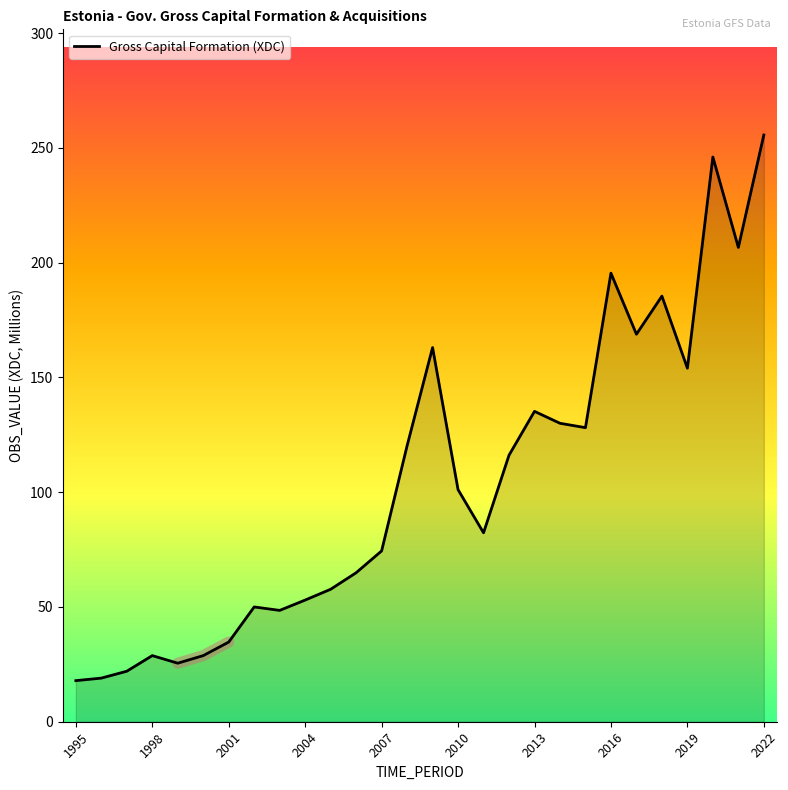

The value of Gross Capital Formation (XDC) at 2022 is 357.3. True or false?

False